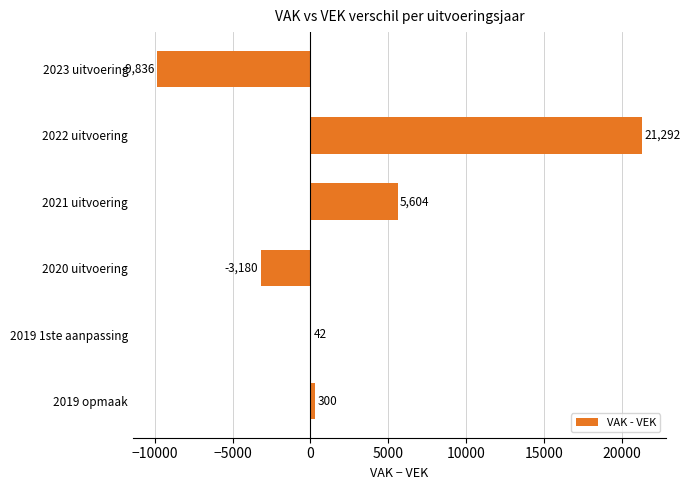

What is the sum of all values?

14222